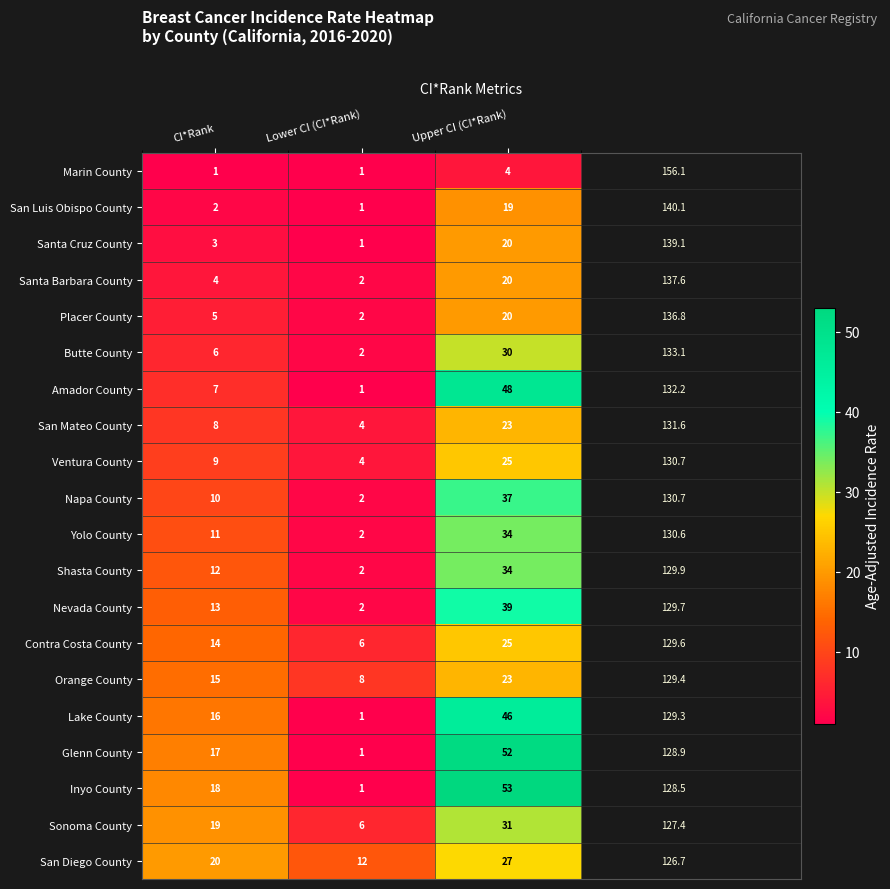

The value of Santa Barbara County at CI*Rank is 2. True or false?

False